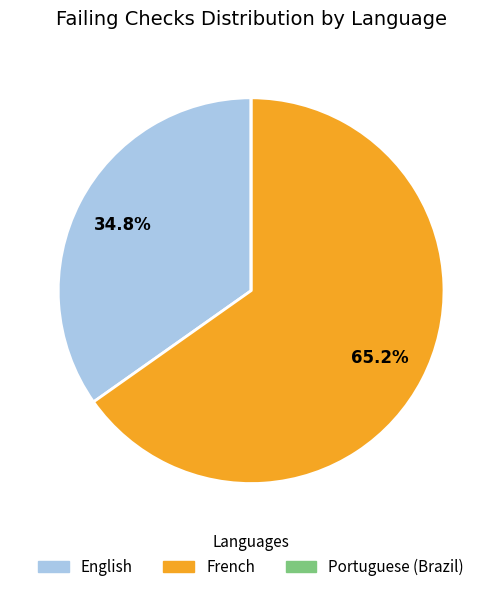

Which has a higher value, English or French?

French